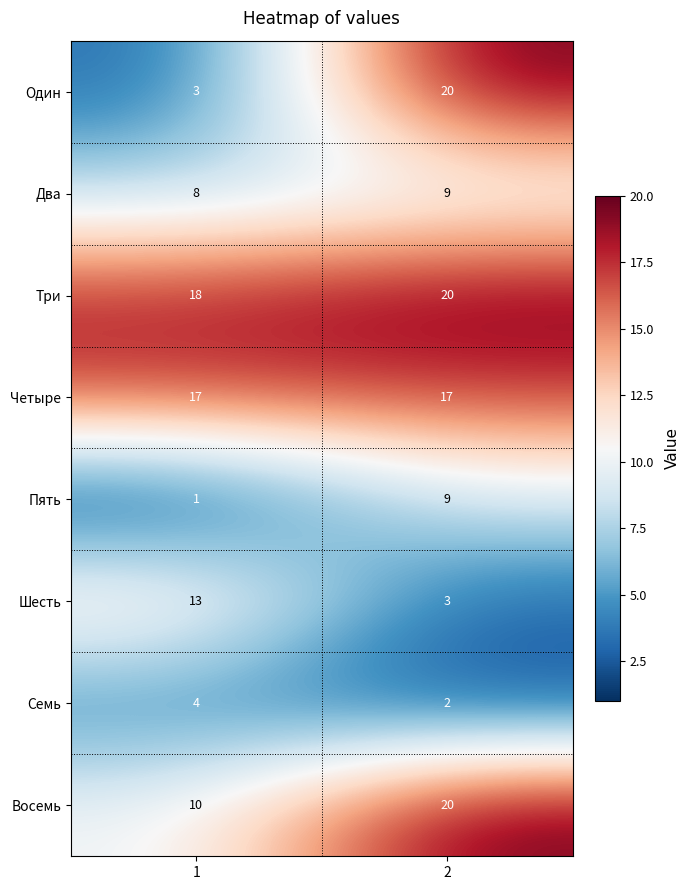

Reading right to left, what are all the values shown in this chart?

Один: 20	3
Два: 9	8
Три: 20	18
Четыре: 17	17
Пять: 9	1
Шесть: 3	13
Семь: 2	4
Восемь: 20	10